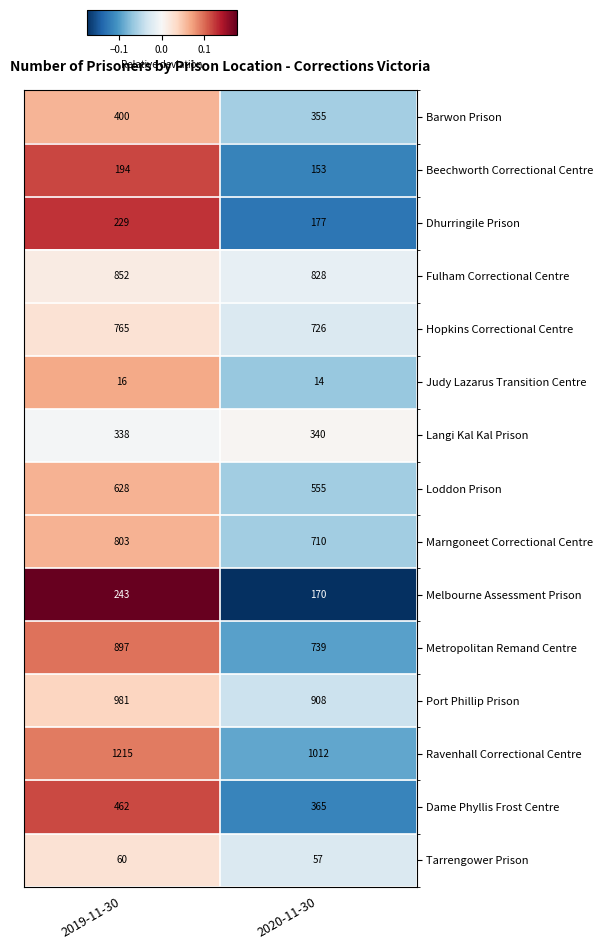

What is the total value across all series at 2020-11-30?

7109